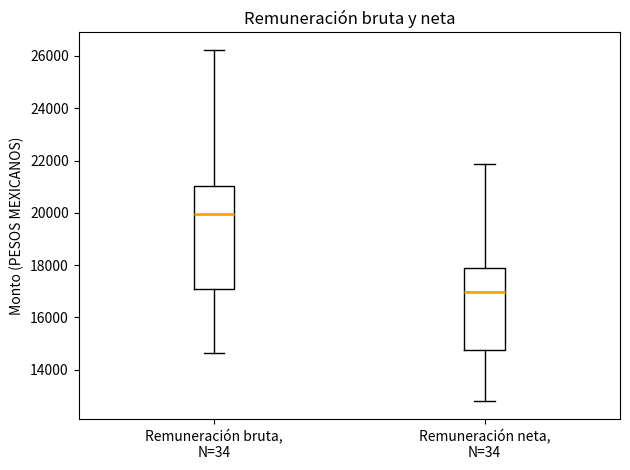

Which box is the tallest, from its lower edge to its upper edge?

Remuneración bruta, N=34